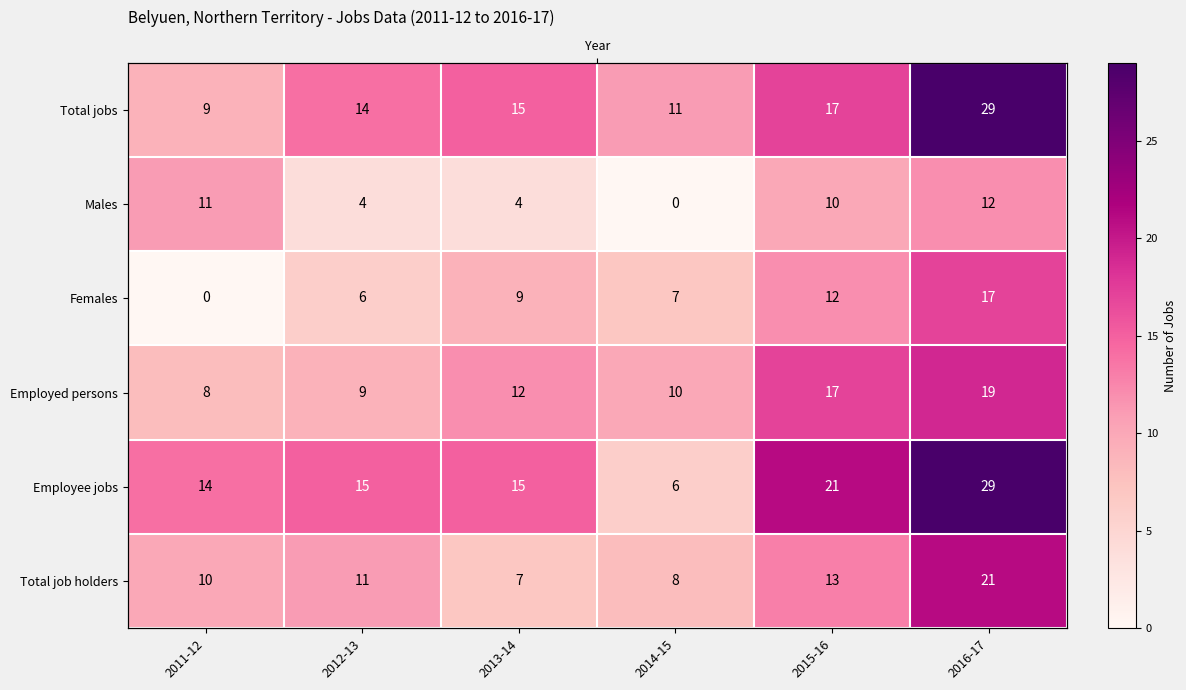

The Employee jobs series shows 15 at 2013-14. True or false?

True